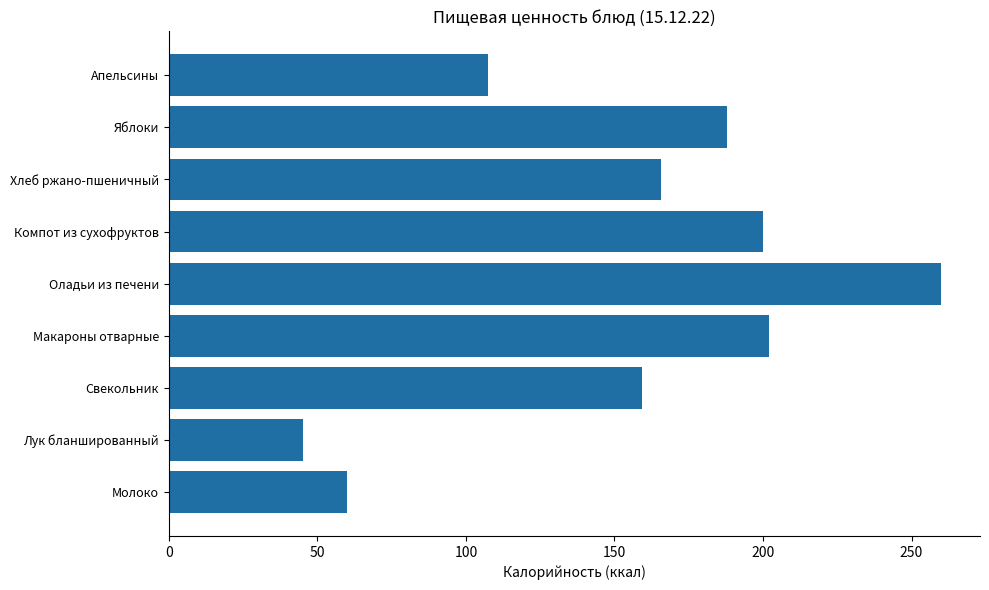

Is it true that the value at Свекольник is 159.3?

True